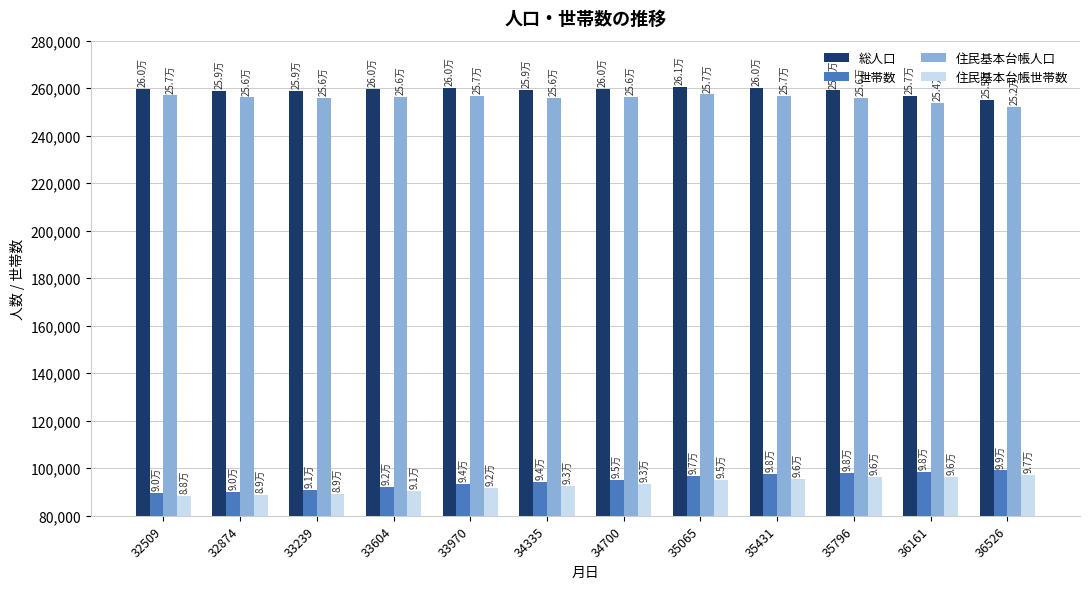

What is the difference between the highest and lowest values at 36526?

158096